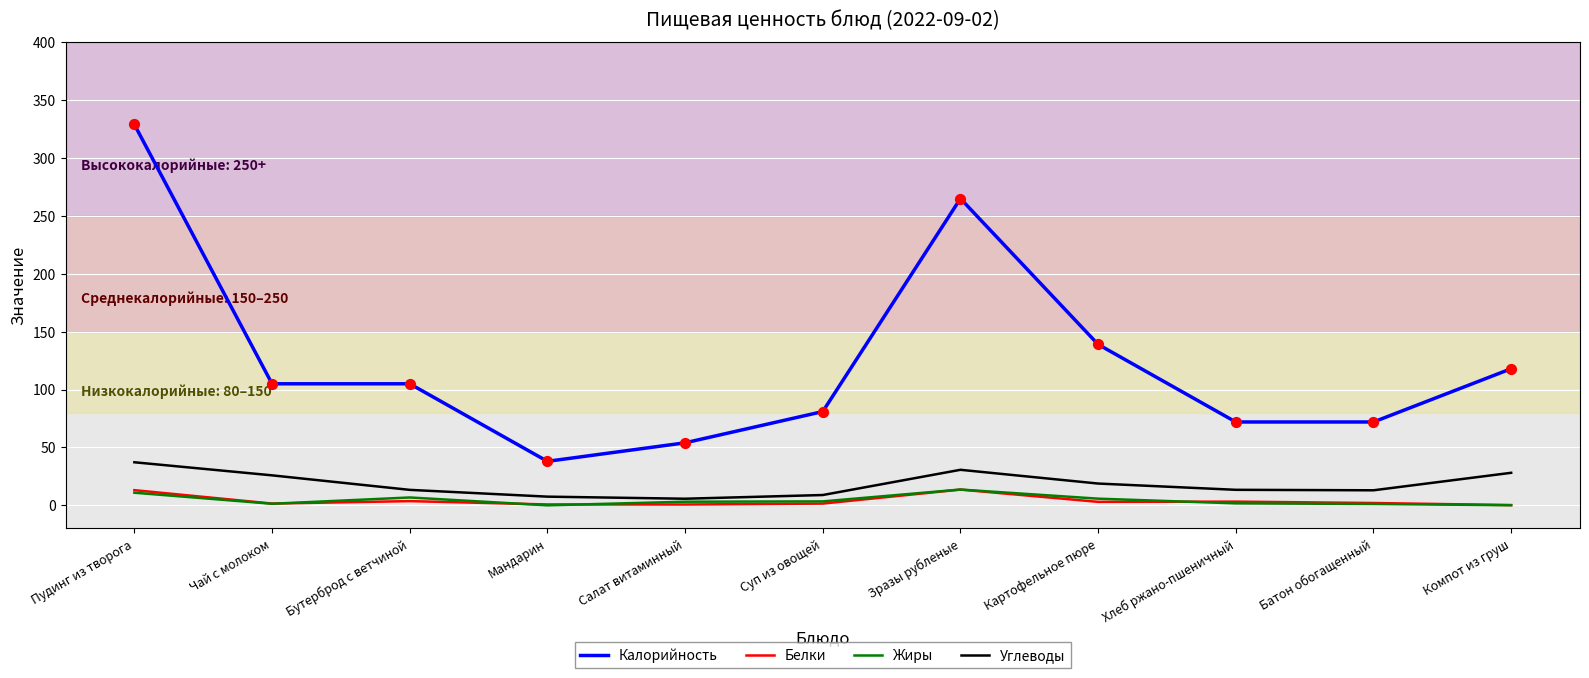

Which series has the largest total across all categories?

Калорийность